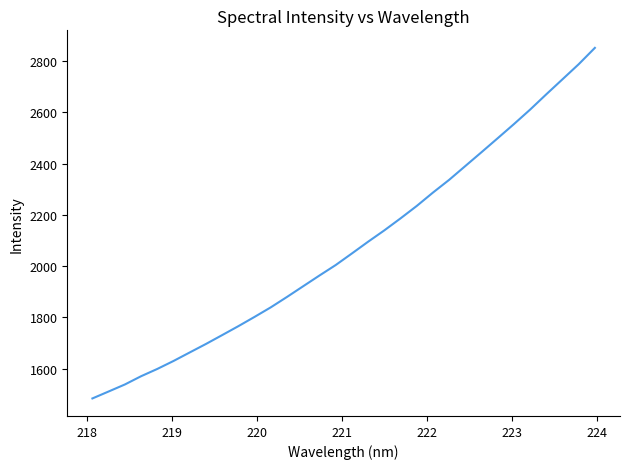

What is the minimum value shown in the chart?

1484.0